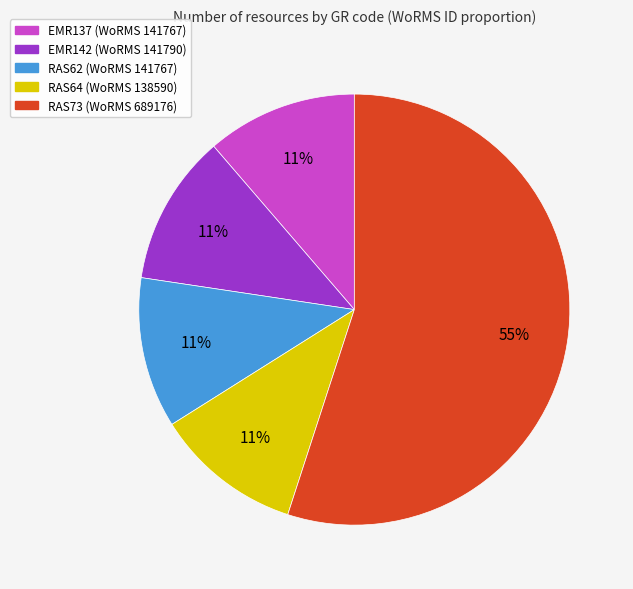

Between EMR142 and RAS73, which is larger?

RAS73